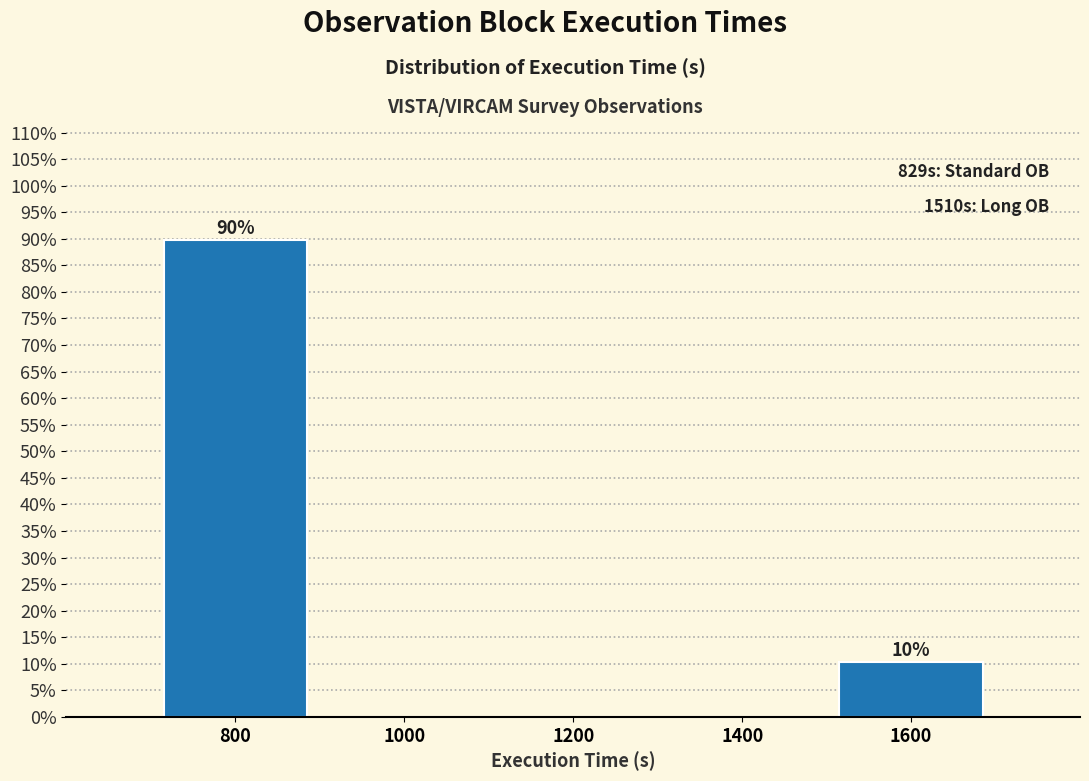

Over which range of the x-axis is the bar tallest?

700 to 900